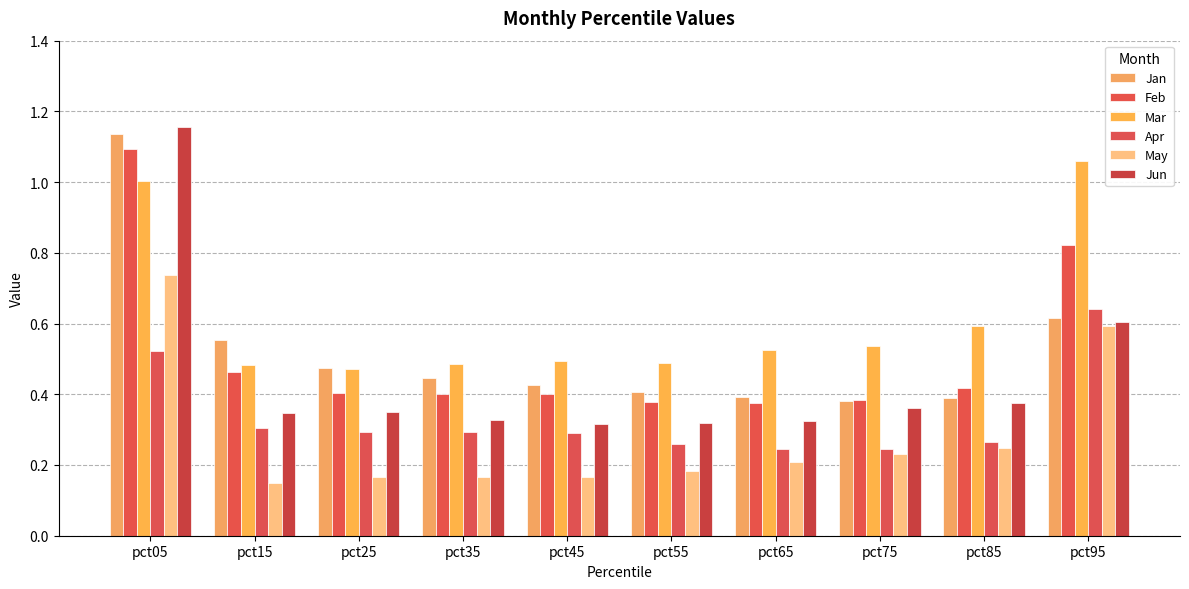

What is the sum of all May values?

2.8